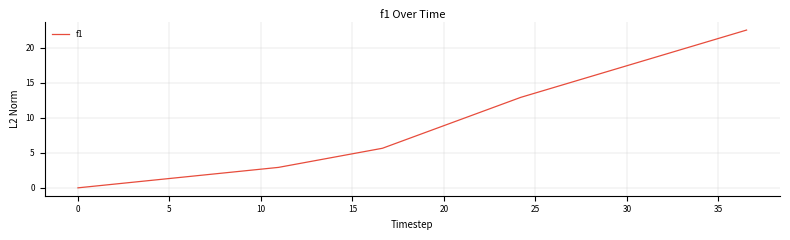

True or false: there are more than 0 points higher than both neighbors.

False